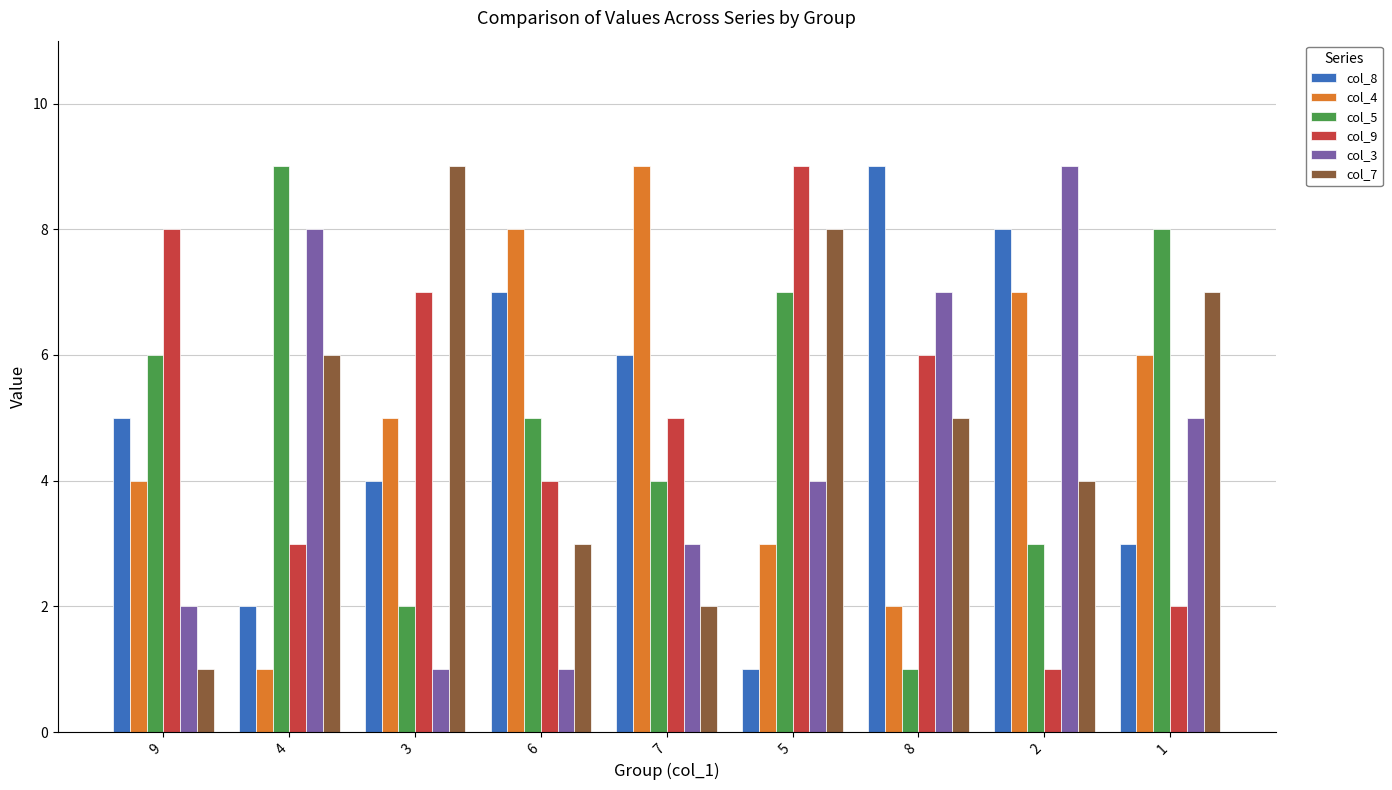

How many bars are there in each group?

6